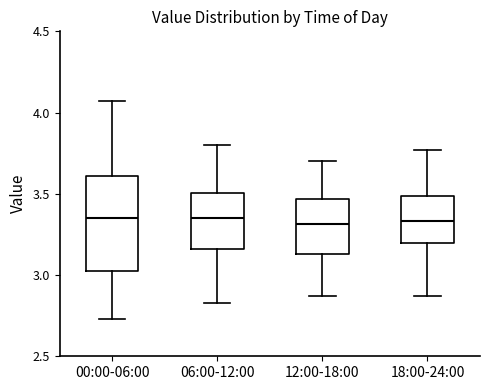

Reading left to right, read every box against the y-axis: the position of its median line, the range the box covers, and the ends of its whiskers. The values are not printed on the chart, so give them approximately, as read against the axis.

00:00-06:00: median 3.35, box 3.00 to 3.60, whiskers 2.75 to 4.05
06:00-12:00: median 3.35, box 3.15 to 3.50, whiskers 2.85 to 3.80
12:00-18:00: median 3.30, box 3.15 to 3.45, whiskers 2.85 to 3.70
18:00-24:00: median 3.35, box 3.20 to 3.50, whiskers 2.85 to 3.75